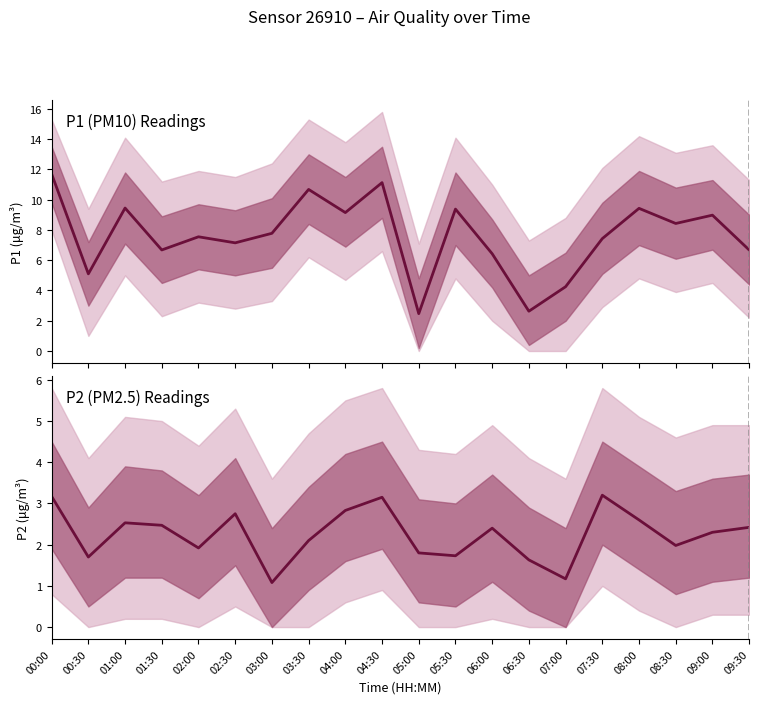

What value does the P1 (PM10) Readings series have at 05:00?

2.5